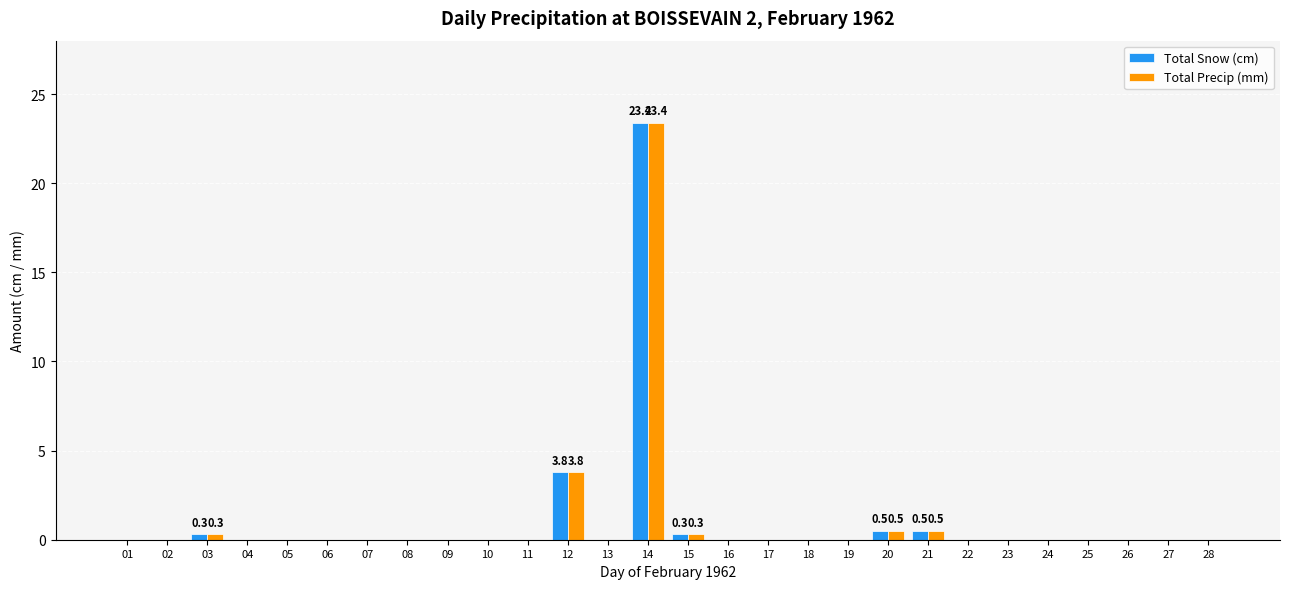

What is the sum of all Total Snow (cm) values?

28.8